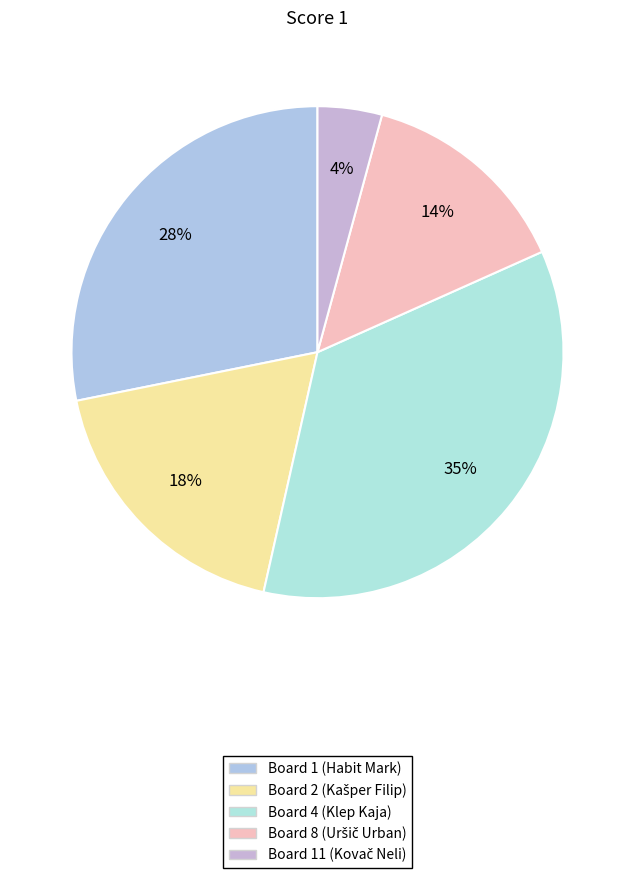

How many slices are in this pie chart?

5